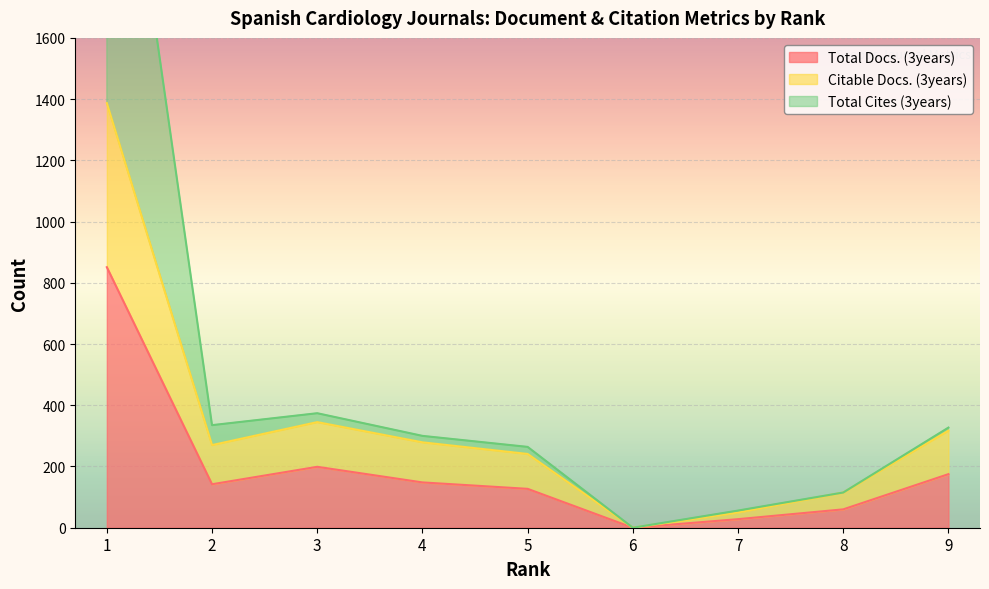

Is the value of Total Cites (3years) at 3 greater than the value of Citable Docs. (3years) at 4?

Yes